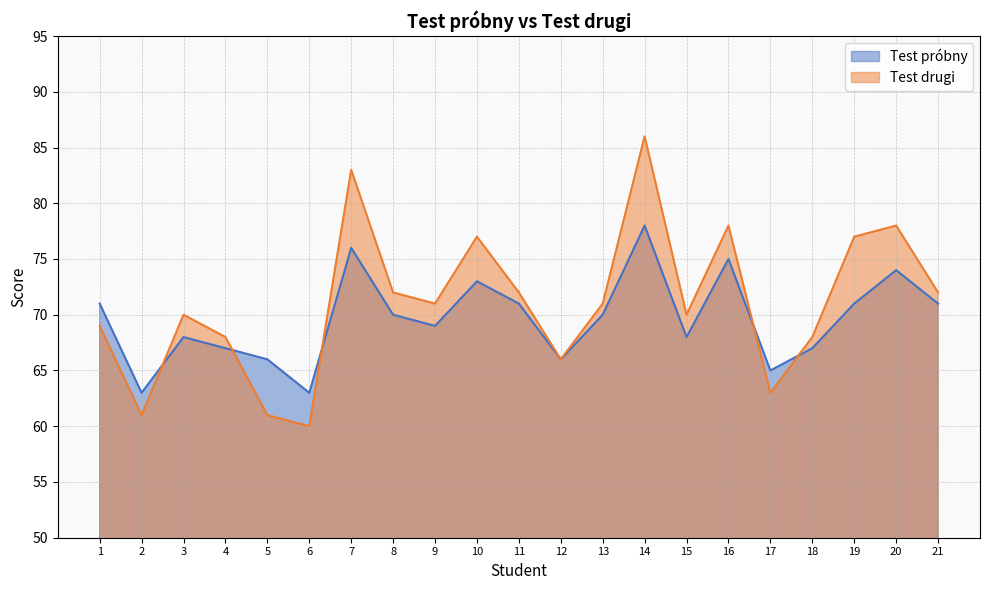

At which category does the chart reach its peak across all series?

14